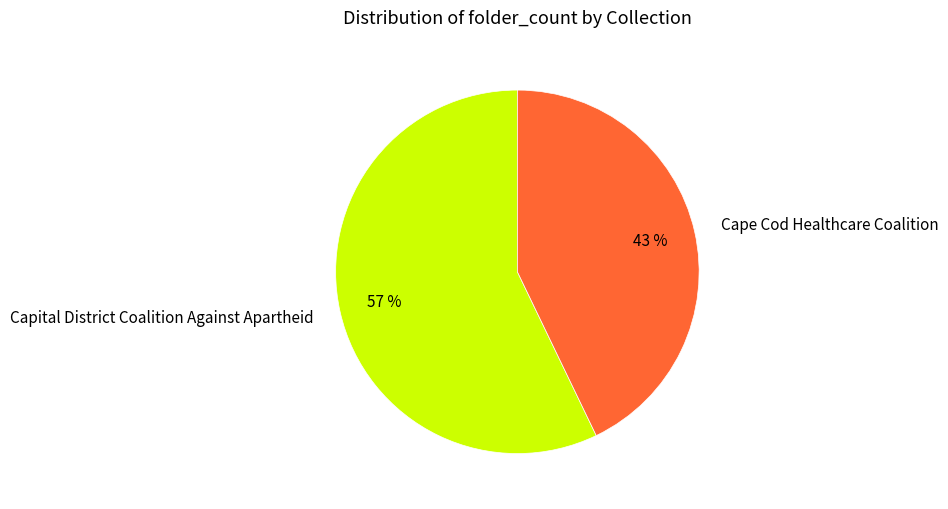

To the nearest percent, what is the difference between the largest and smallest slice percentages?

14%